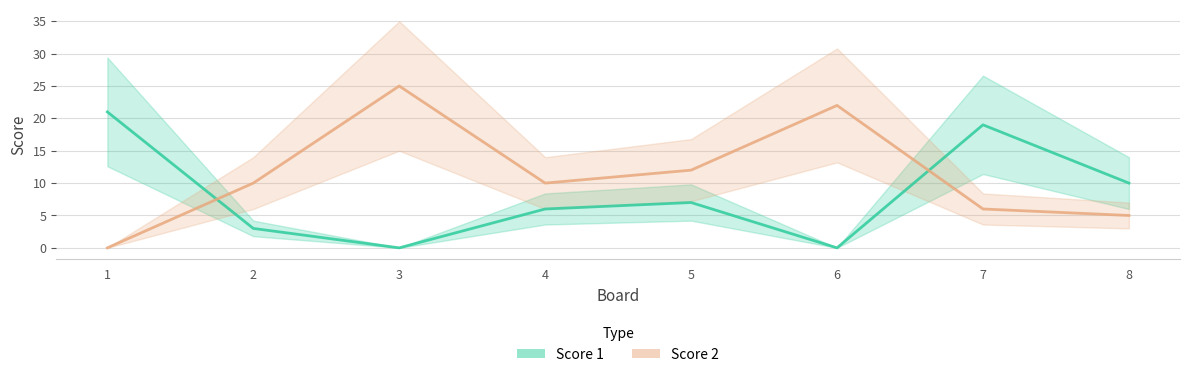

Where is the first local minimum for Score 2?

4